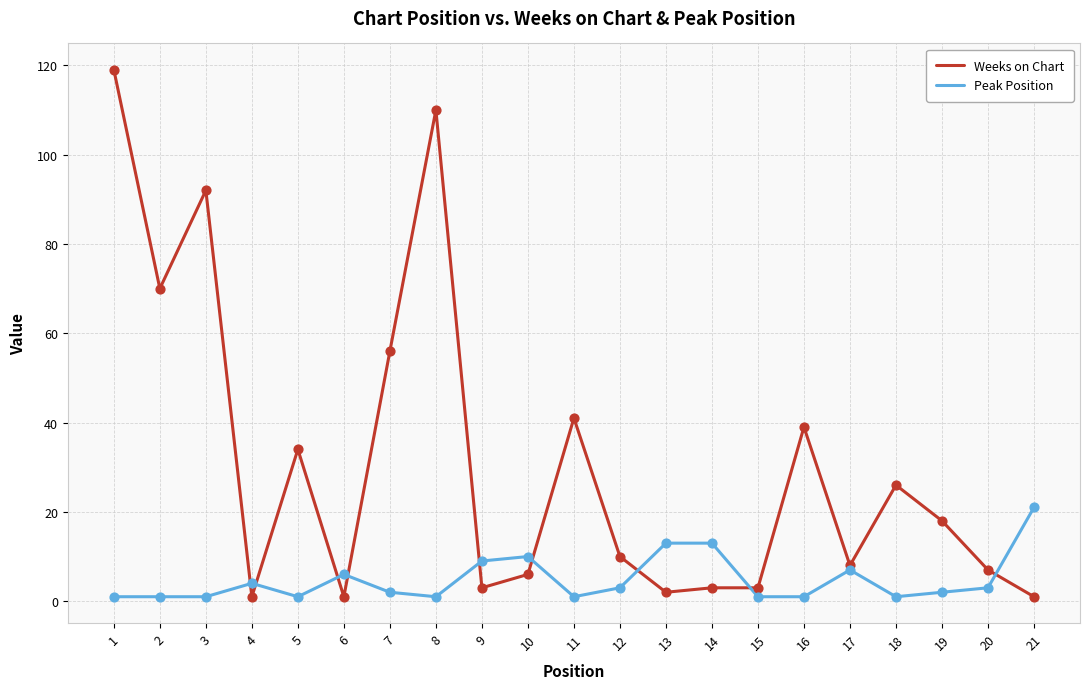

At which category is the sum across all series the highest?

1